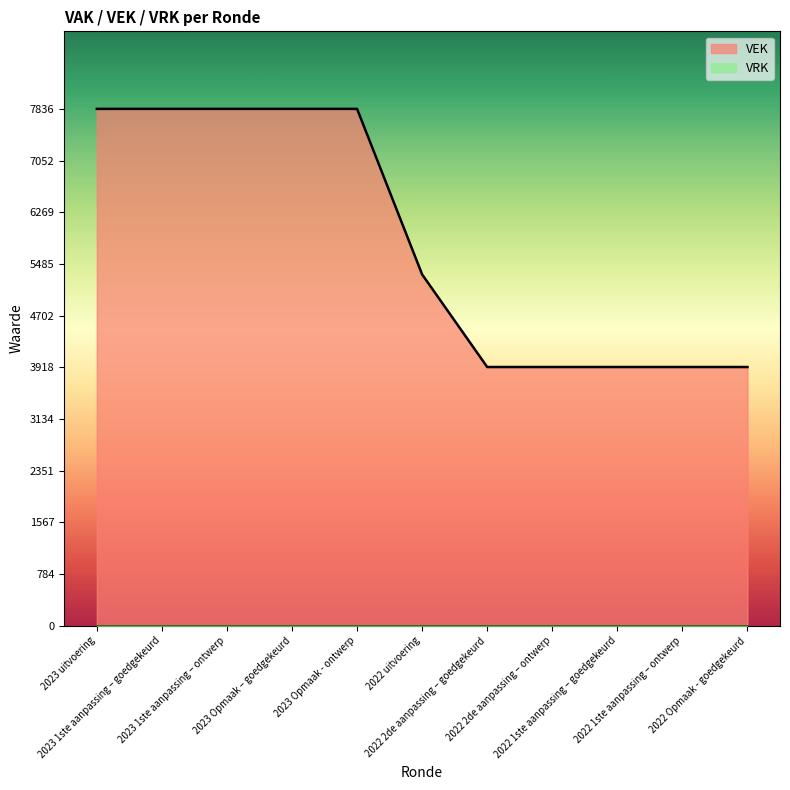

How many values are below 5326?

5